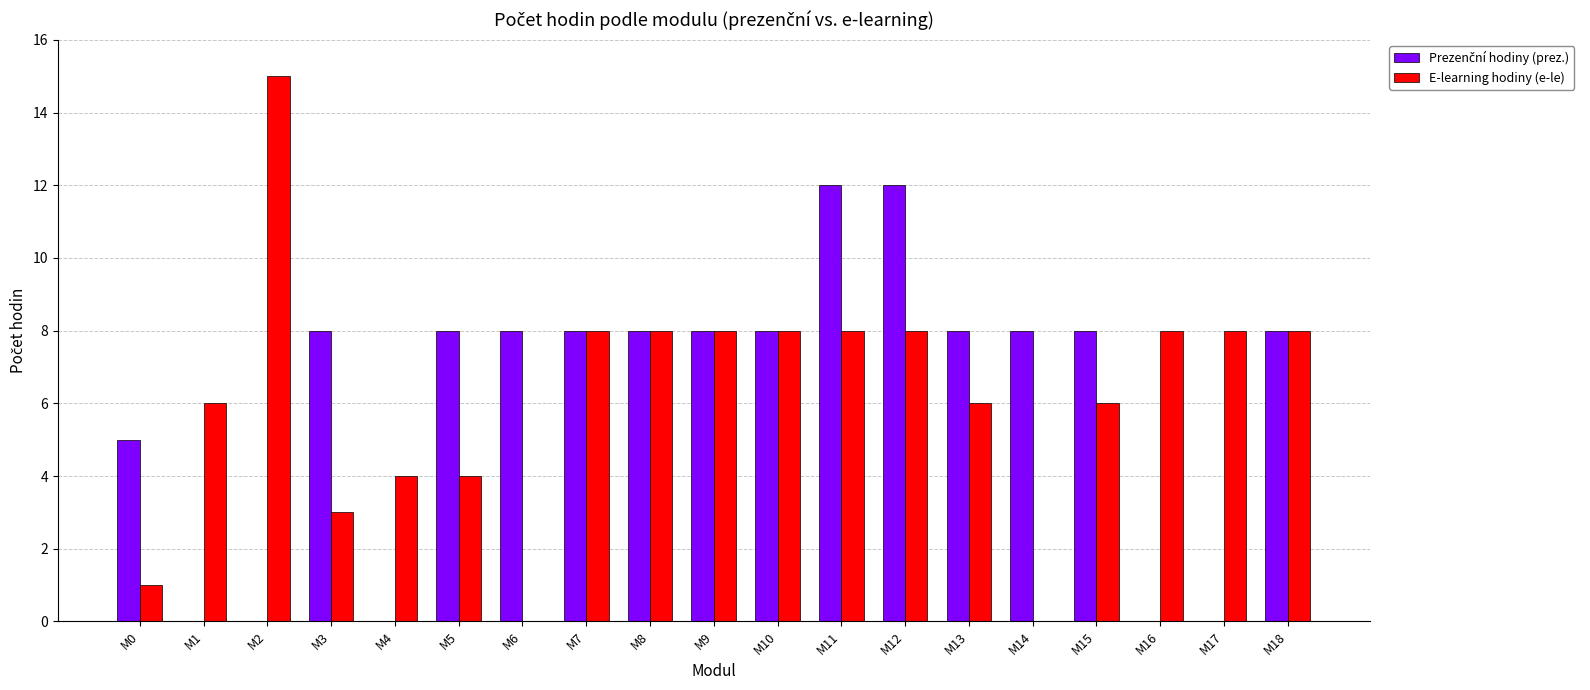

Are the bars horizontal?

No